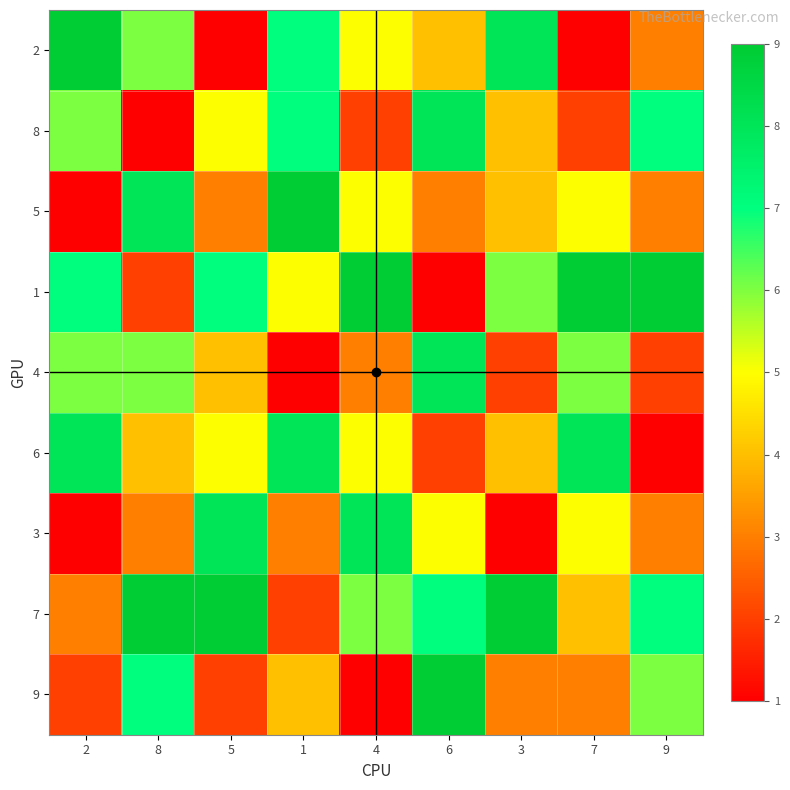

Reading left to right, transcribe all the data shown in this chart.

2: 2=9	8=6	5=1	1=7	4=5	6=4	3=8	7=1	9=3
8: 2=6	8=1	5=5	1=7	4=2	6=8	3=4	7=2	9=7
5: 2=1	8=8	5=3	1=9	4=5	6=3	3=4	7=5	9=3
1: 2=7	8=2	5=7	1=5	4=9	6=1	3=6	7=9	9=9
4: 2=6	8=6	5=4	1=1	4=3	6=8	3=2	7=6	9=2
6: 2=8	8=4	5=5	1=8	4=5	6=2	3=4	7=8	9=1
3: 2=1	8=3	5=8	1=3	4=8	6=5	3=1	7=5	9=3
7: 2=3	8=9	5=9	1=2	4=6	6=7	3=9	7=4	9=7
9: 2=2	8=7	5=2	1=4	4=1	6=9	3=3	7=3	9=6